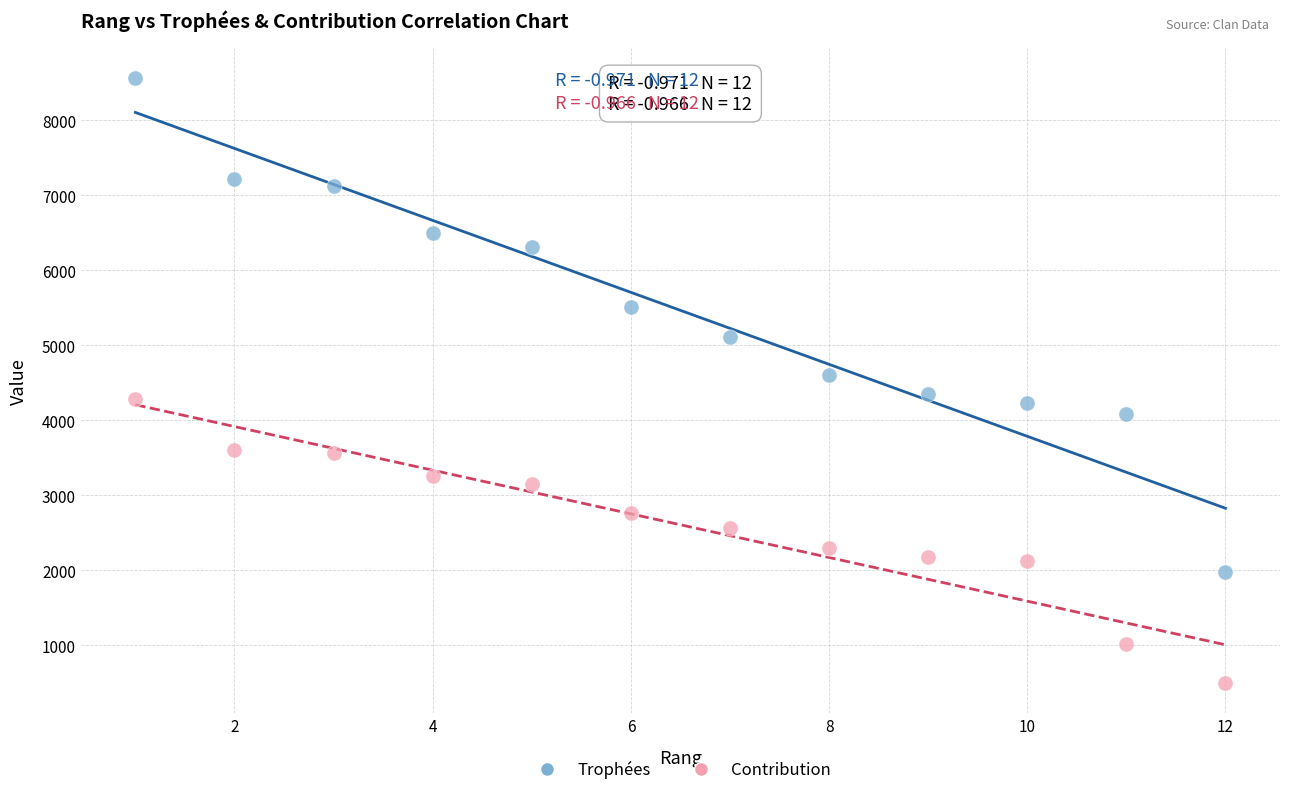

Across all data points, what is the range of X values (max minus min)?

11